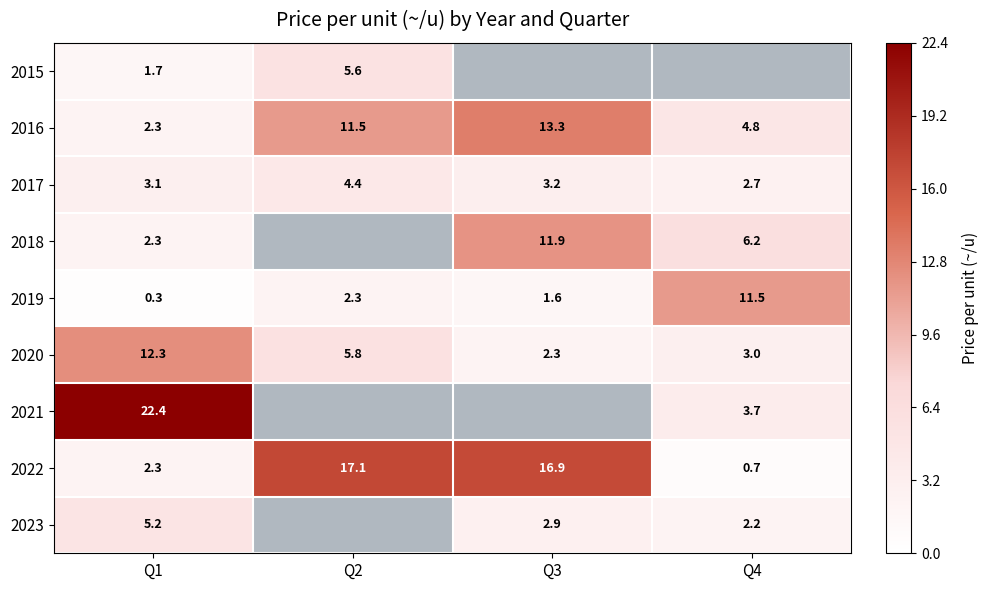

What is the sum of the 2020 values at Q1 and Q4?

15.3